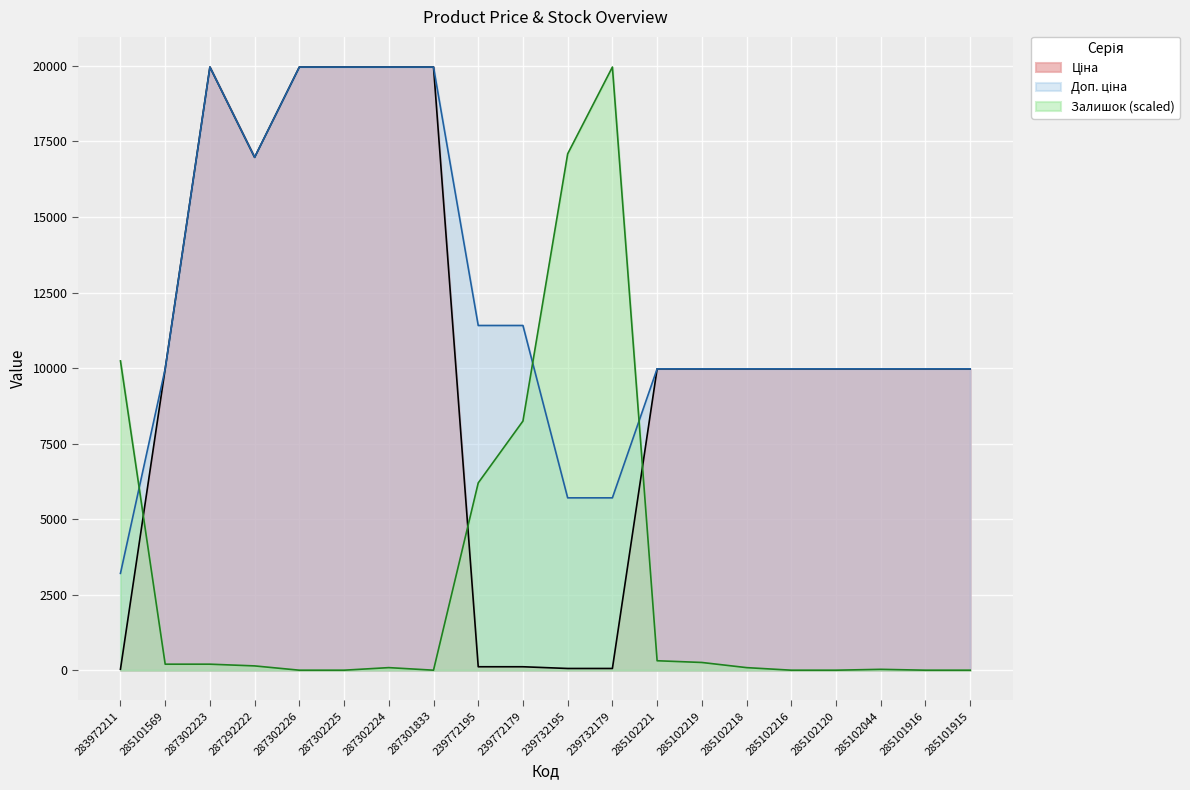

At 285102219, list the series in order from smallest to largest.

Залишок, Ціна, Доп. ціна